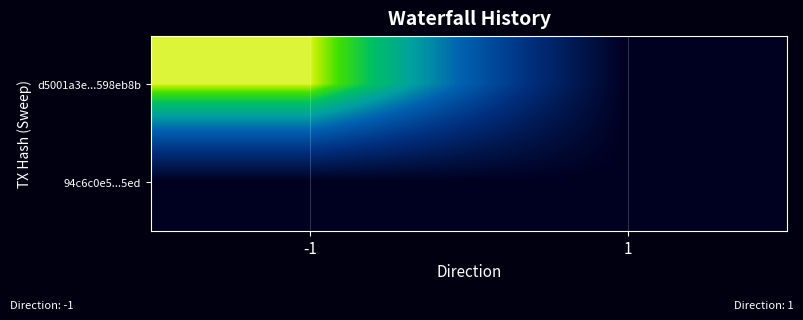

Which series has the largest range (max minus min)?

d5001a3e...598eb8b